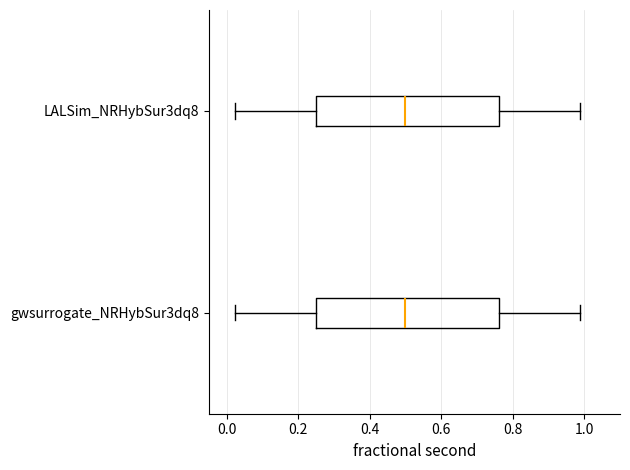

Reading bottom to top, transcribe this box plot: for each box, give where its median line is, the range the box spans, and where its two whiskers end, as read against the x-axis. The values are not printed on the chart, so give them approximately, as read against the axis.

gwsurrogate_NRHybSur3dq8: median 0.50, box 0.26 to 0.76, whiskers 0.02 to 0.98
LALSim_NRHybSur3dq8: median 0.50, box 0.26 to 0.76, whiskers 0.02 to 0.98